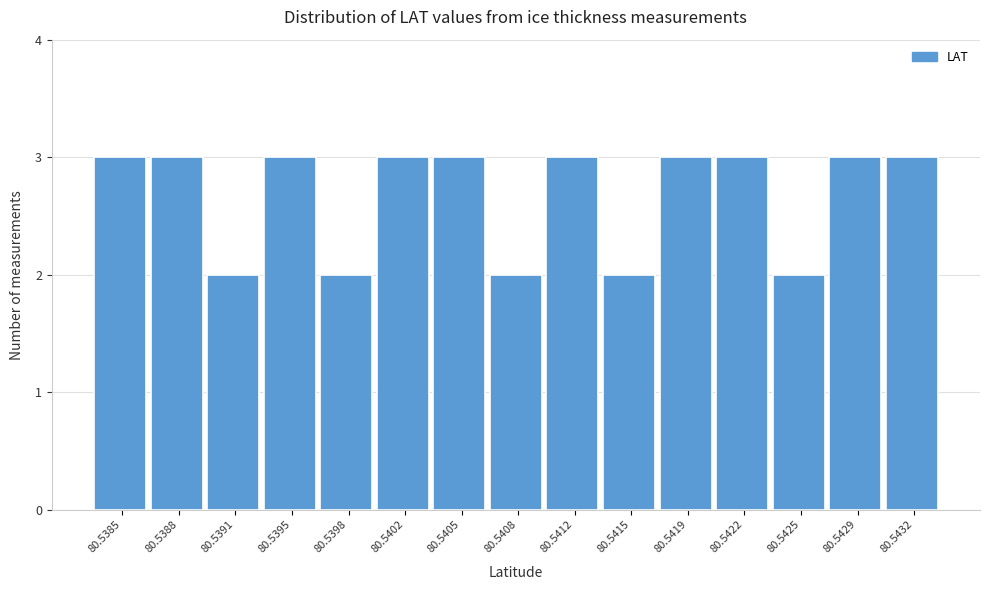

Reading left to right, transcribe all the data shown in this chart.

80.5385=3	80.5388=3	80.5391=2	80.5395=3	80.5398=2	80.5402=3	80.5405=3	80.5408=2	80.5412=3	80.5415=2	80.5419=3	80.5422=3	80.5425=2	80.5429=3	80.5432=3